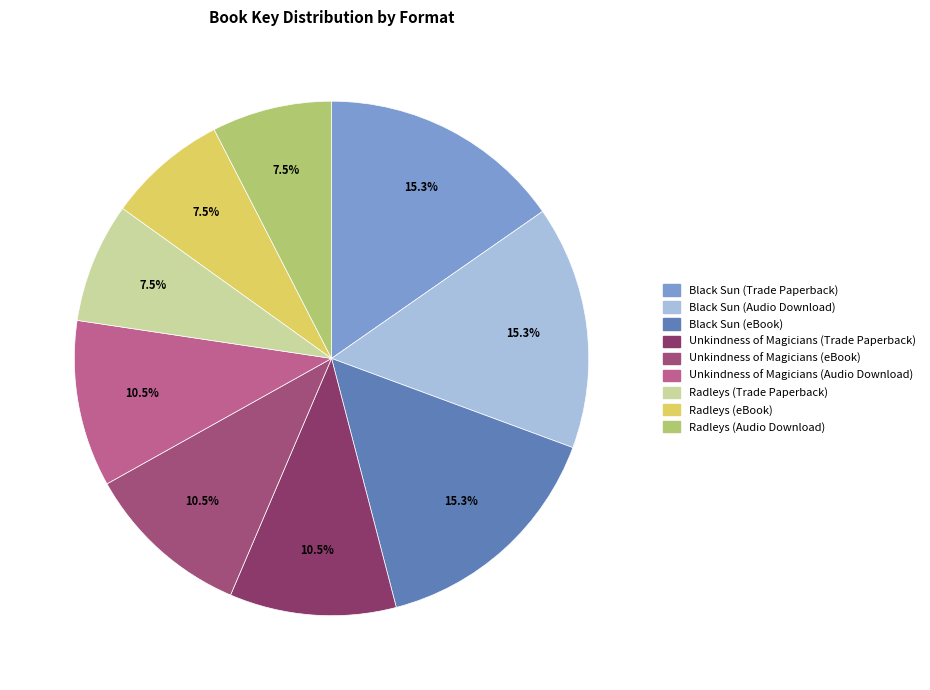

Is the sum of Unkindness of Magicians (Audio Download) and Black Sun (eBook) greater than half?

No